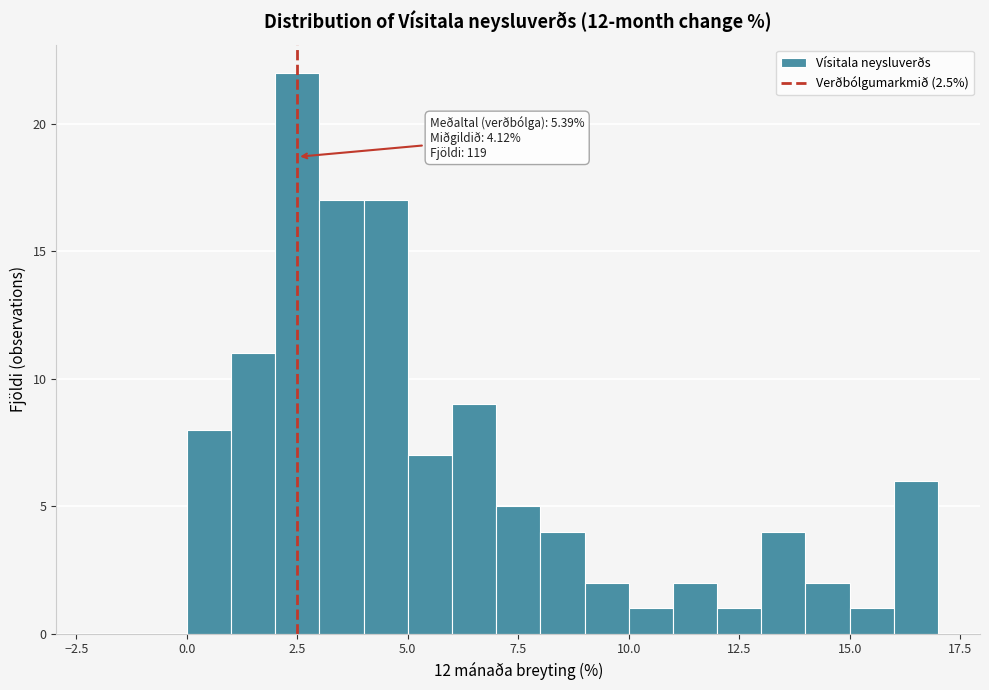

Around what value on the x-axis is the tallest bar? Give the approximate position of its centre, as read against the axis.

2.5